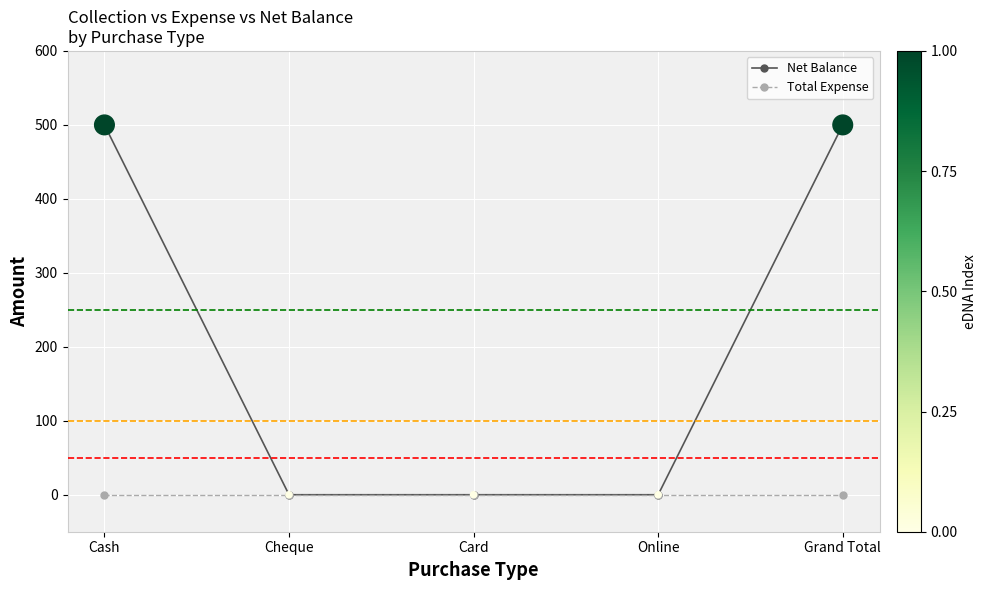

Which series changed the most between Online and Grand Total?

Net Balance